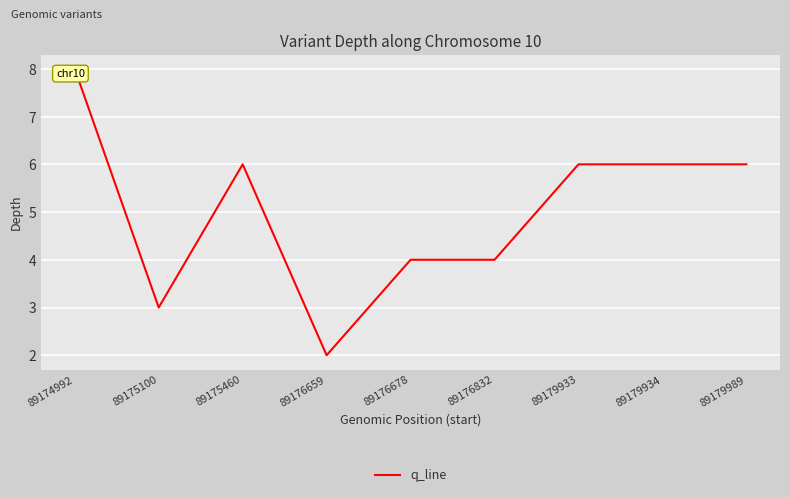

Where is the data nearest to the value 5?

89175460